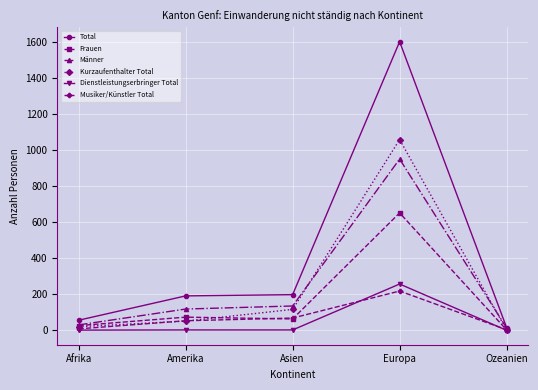

What is the total value across all series at Asien?

582